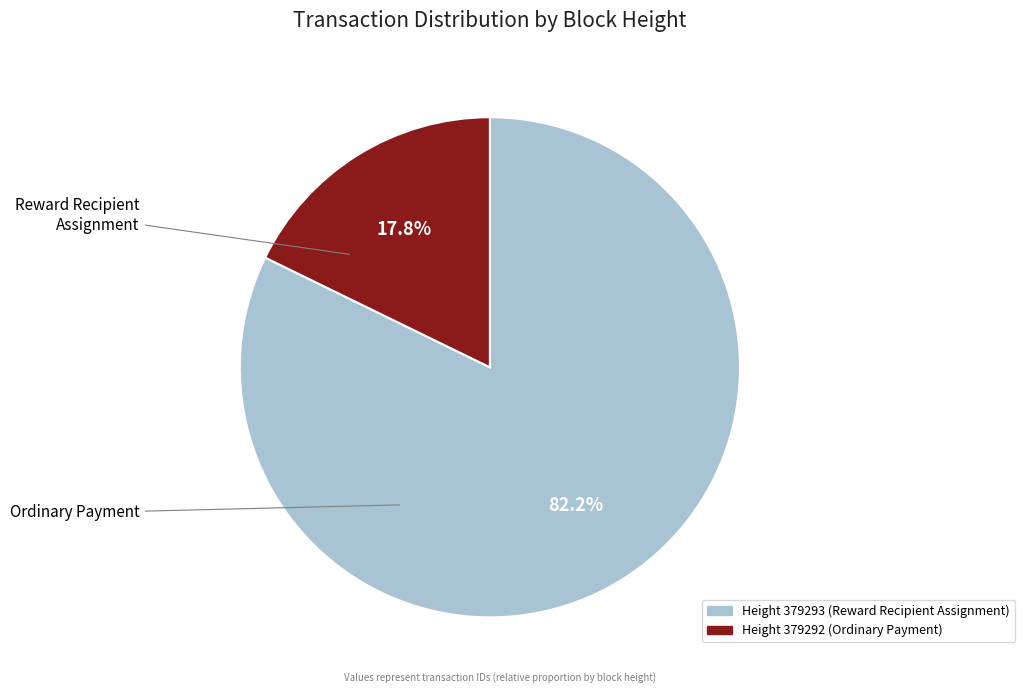

Is there a majority slice in this chart?

Yes